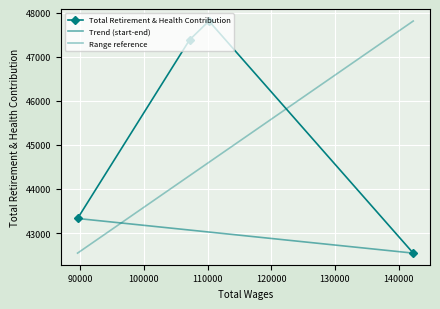

Where is the data nearest to the value 45179?

89562.0